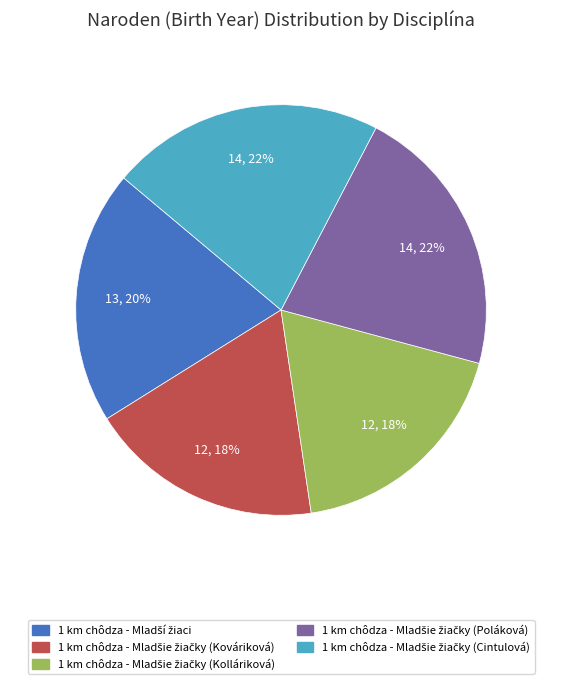

To the nearest percent, what is the average slice percentage?

20%